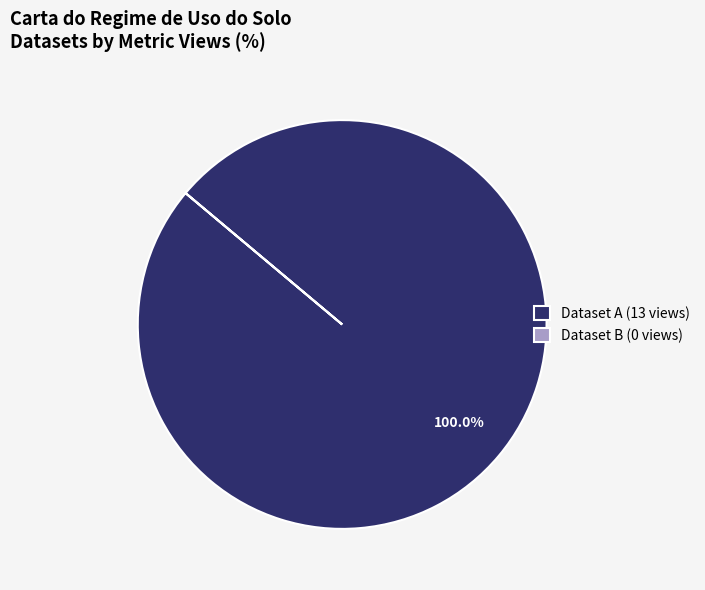

Is there any slice that represents more than half of the pie?

Yes